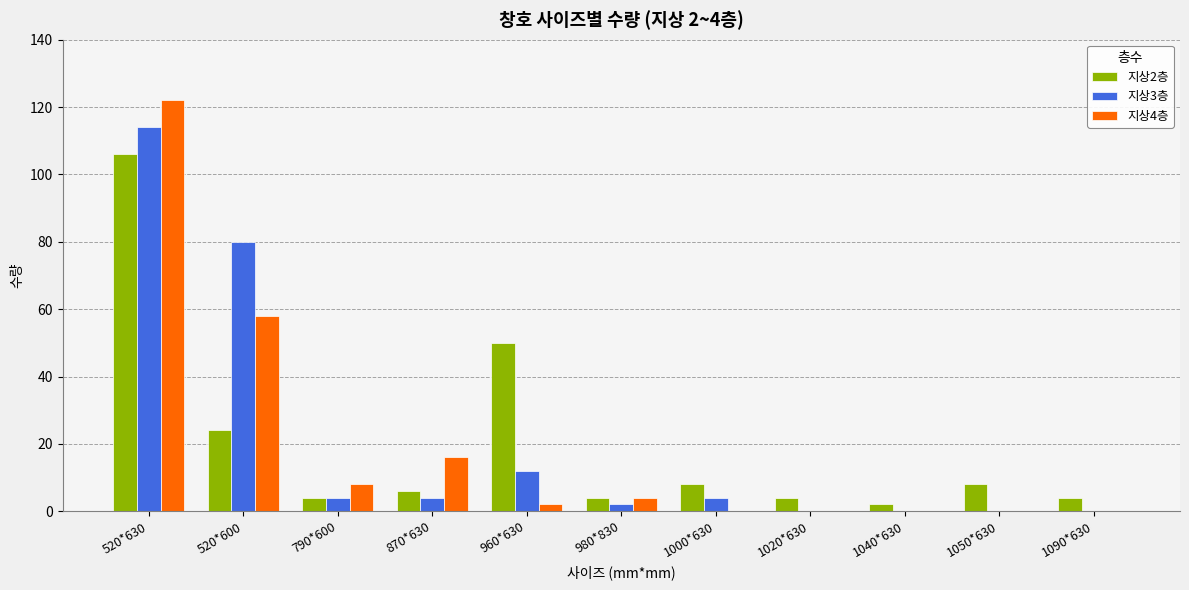

Between 790*600 and 1050*630, which series saw the biggest shift?

지상4층